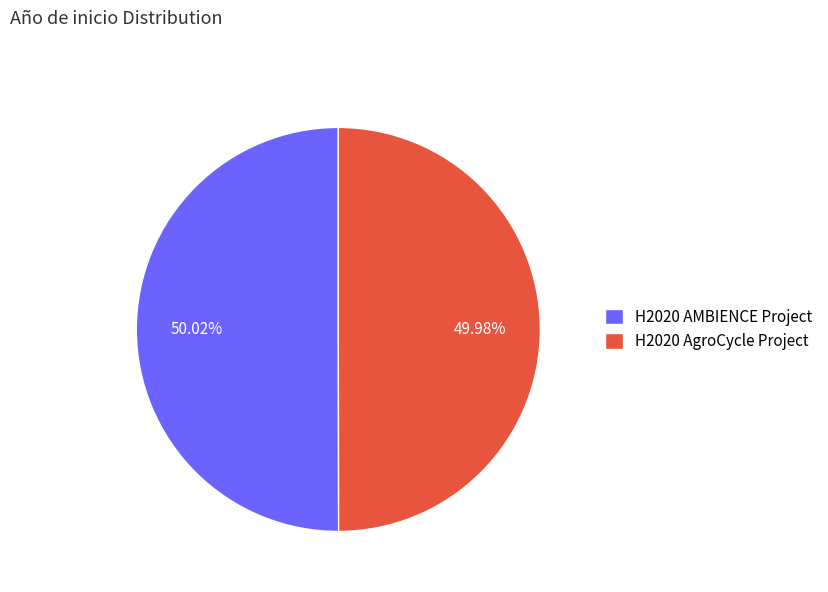

What portion of the pie excludes H2020 AgroCycle Project?

50.0%